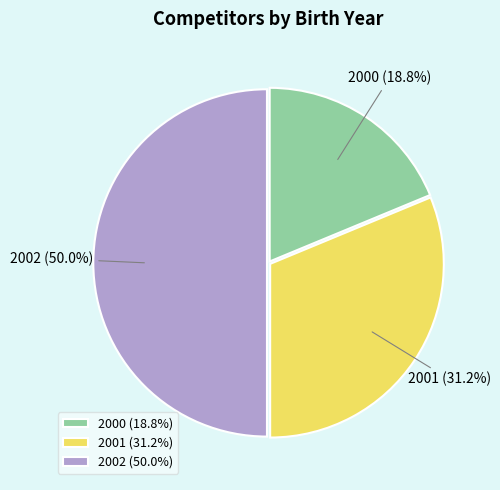

Is it true that 2000 is 6% of the pie?

False